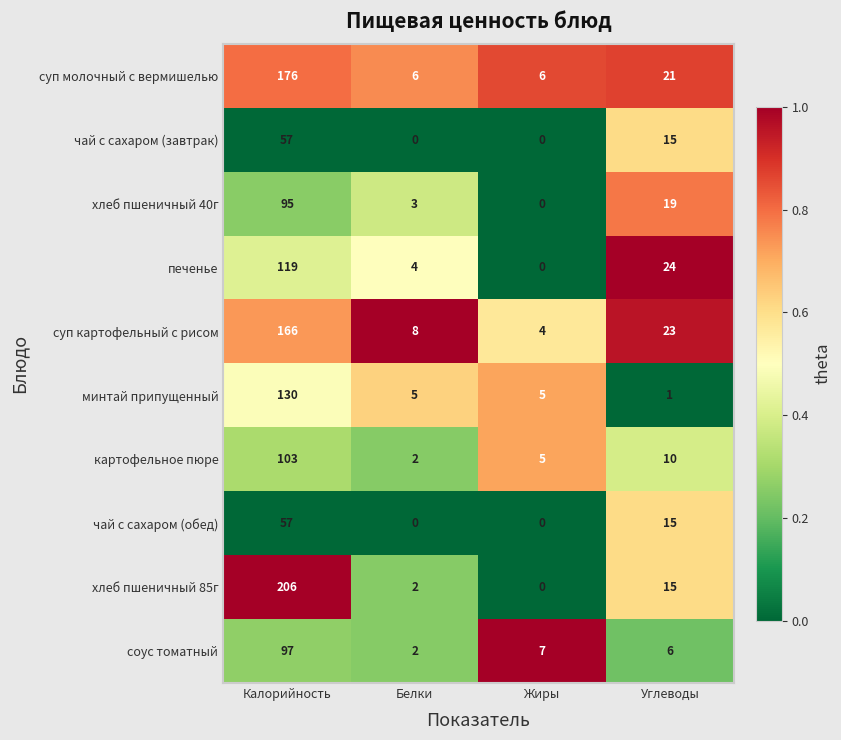

Which series has the largest range (max minus min)?

хлеб пшеничный 85г